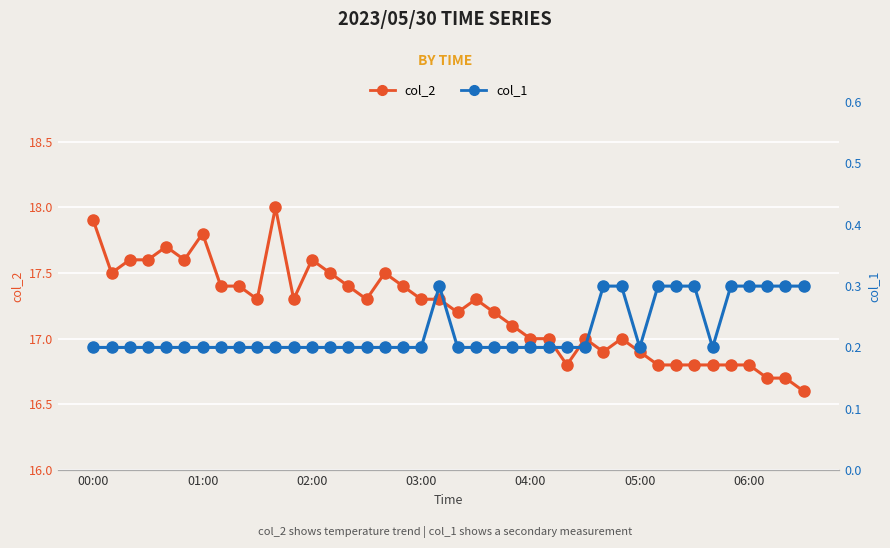

At how many categories does at least one series exceed 5?

40